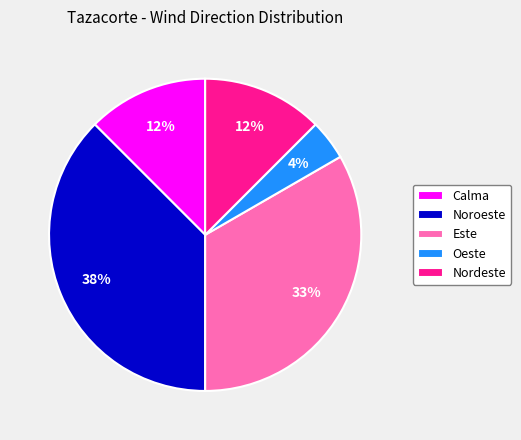

Is there any slice that represents more than half of the pie?

No